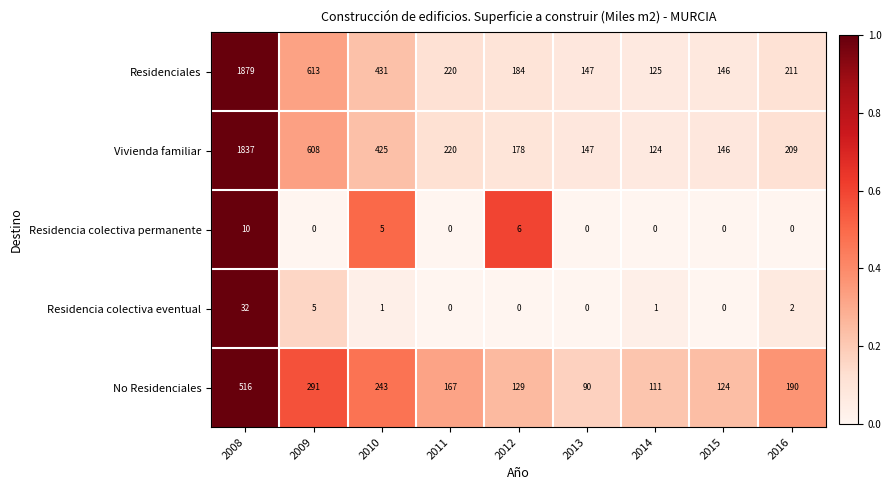

What is the difference between the Residencia colectiva permanente values at 2013 and 2008?

10